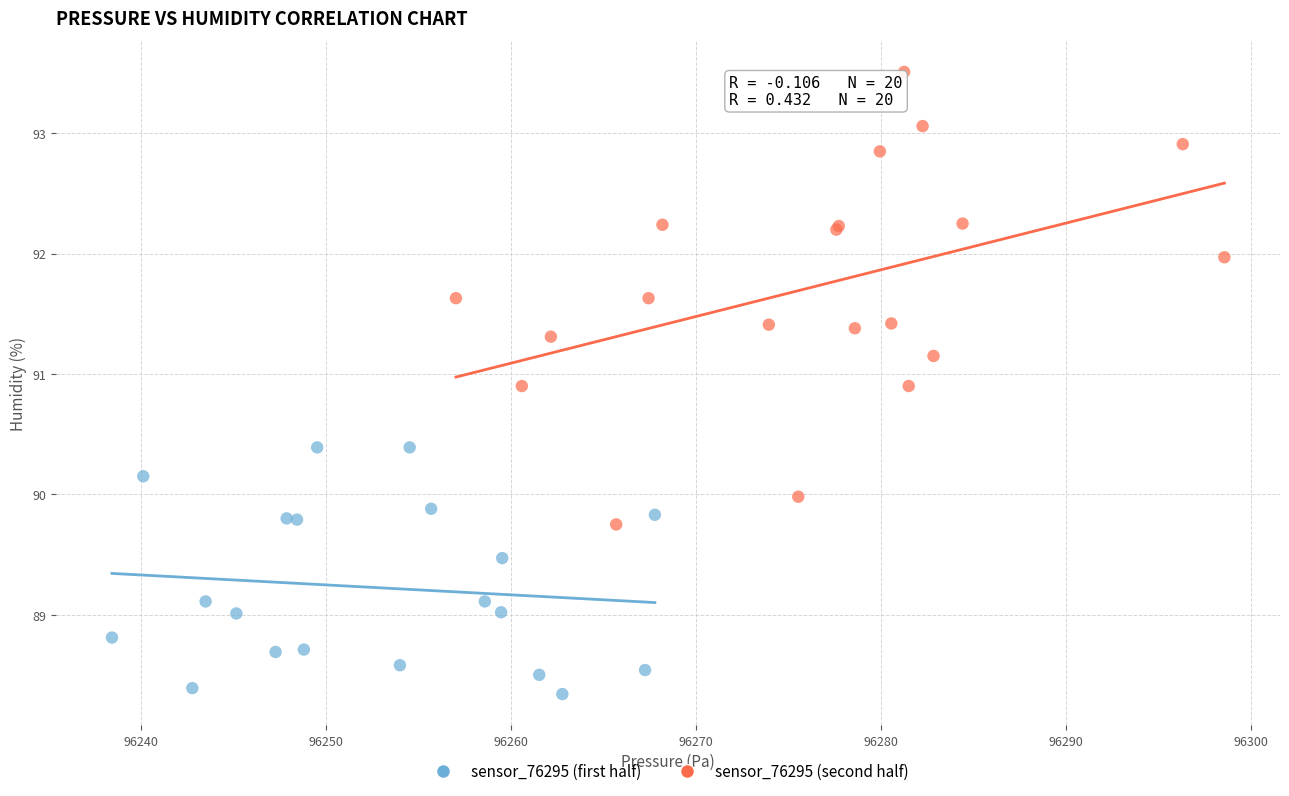

Which series reaches the maximum Y coordinate?

sensor_76295 (second half)